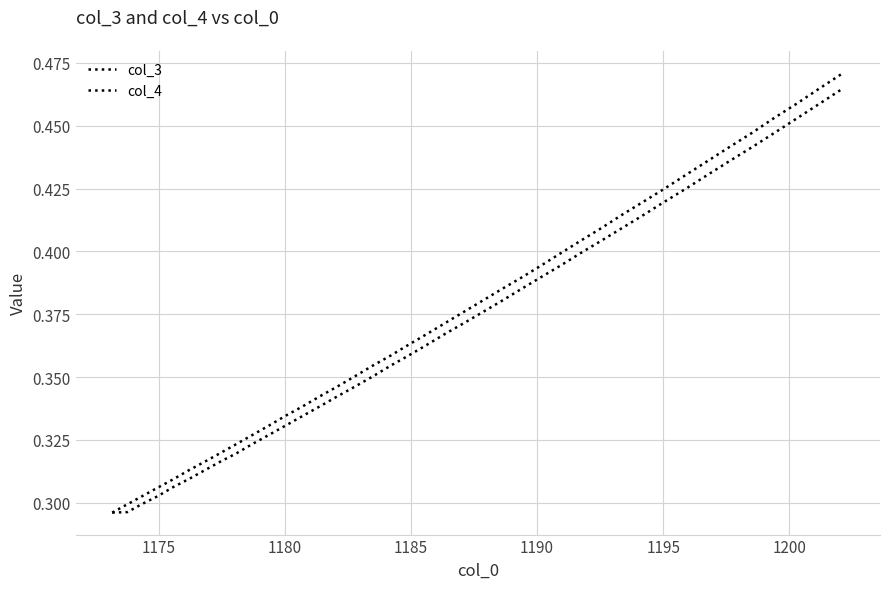

Does the chart have visible grid lines?

Yes